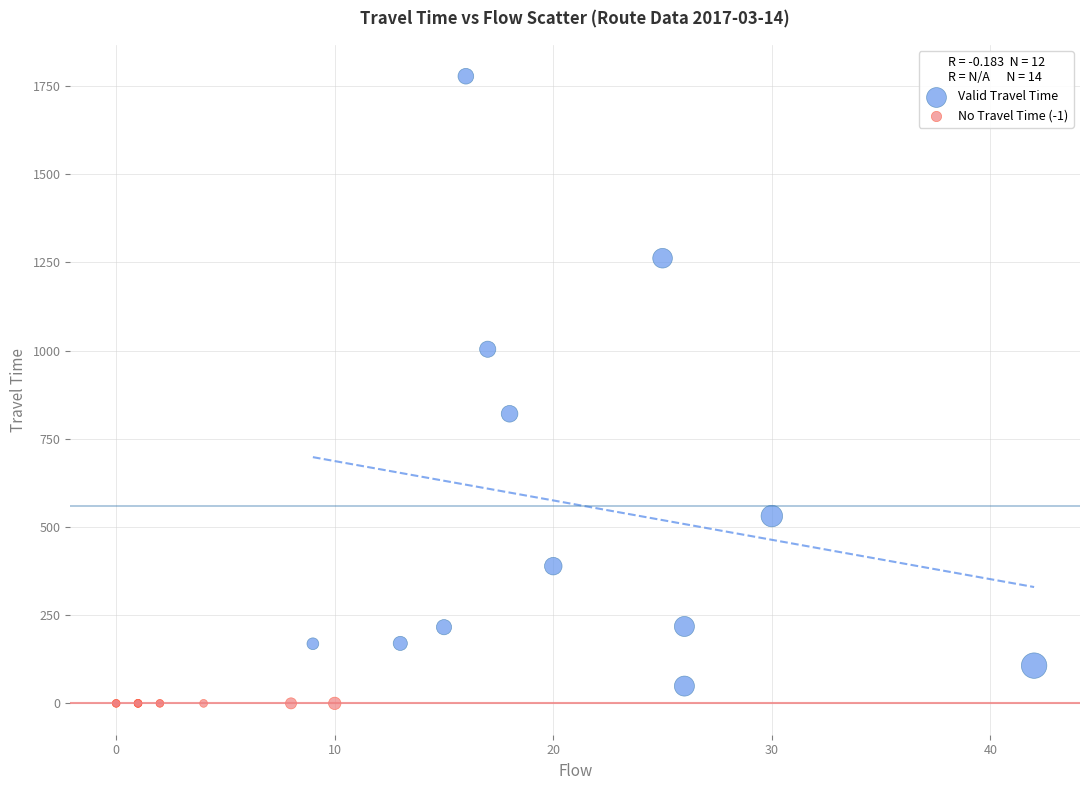

Which series contains the highest Y value?

Valid Travel Time